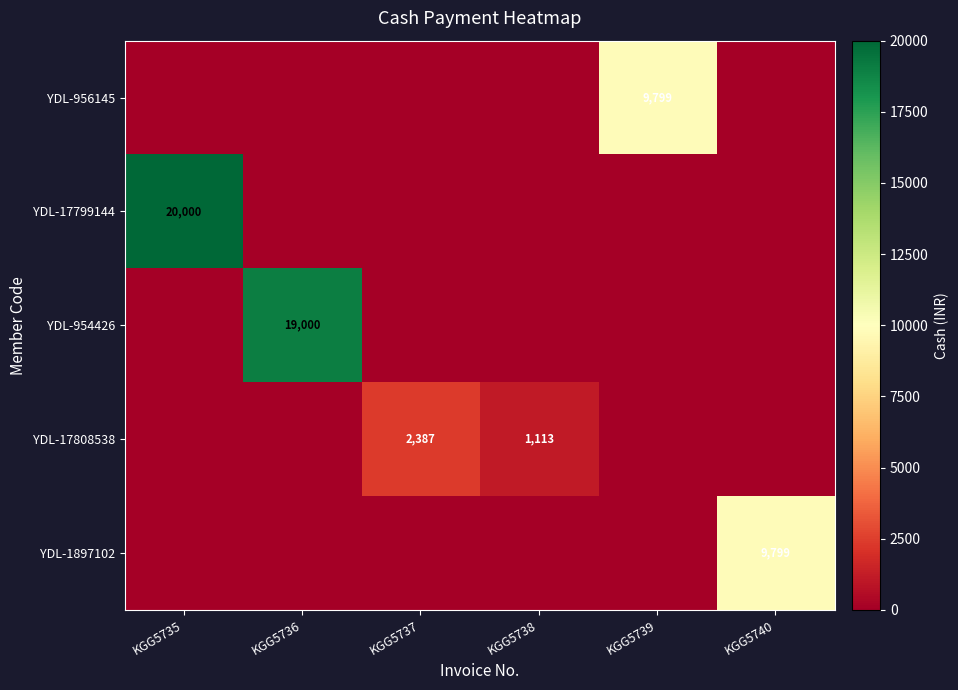

The YDL-17799144 series shows 20000 at KGG5735. True or false?

True